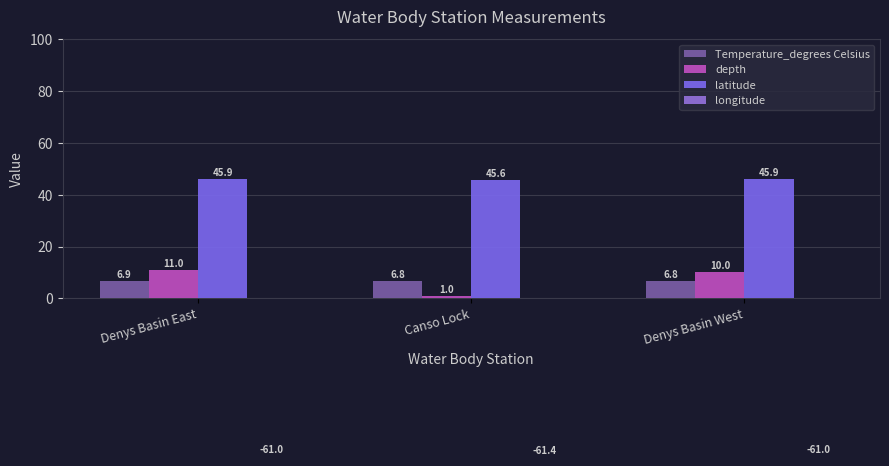

Which category has the highest value in the depth series?

Denys Basin East